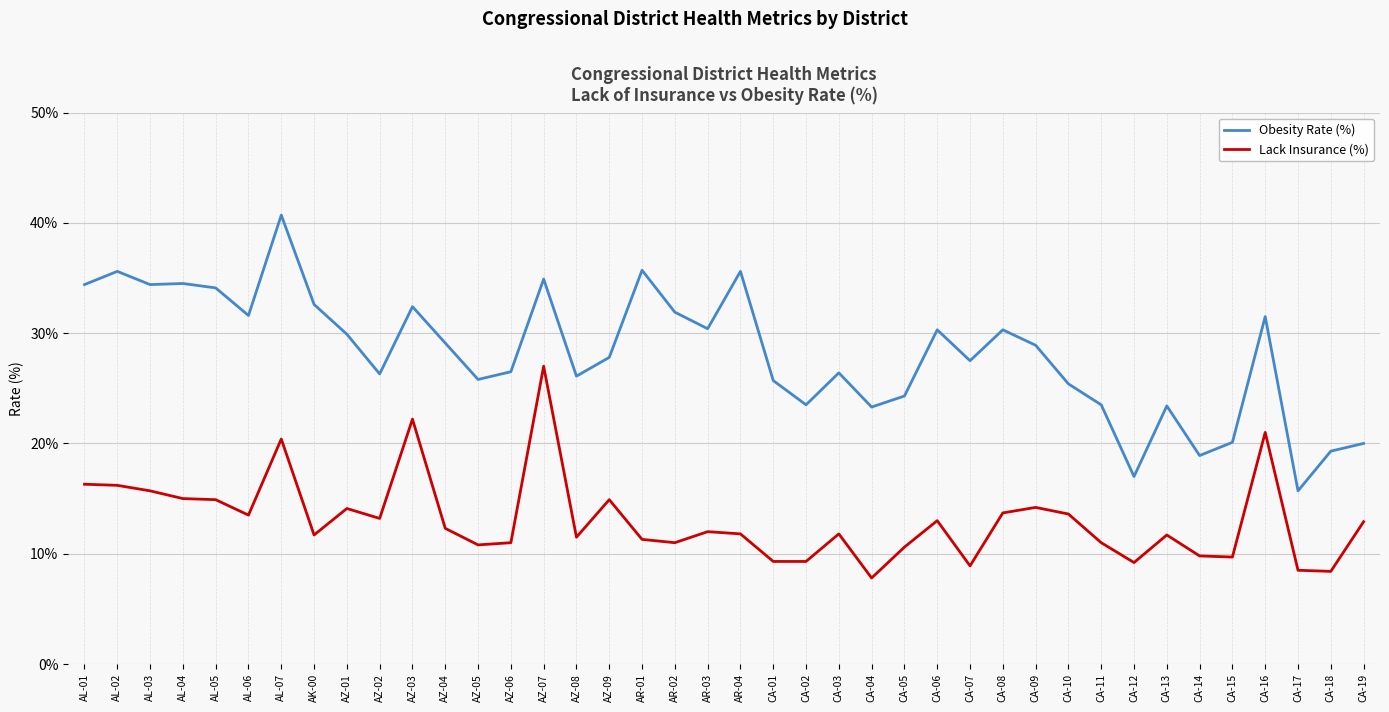

Which series has the largest total across all categories?

Obesity Rate (%)